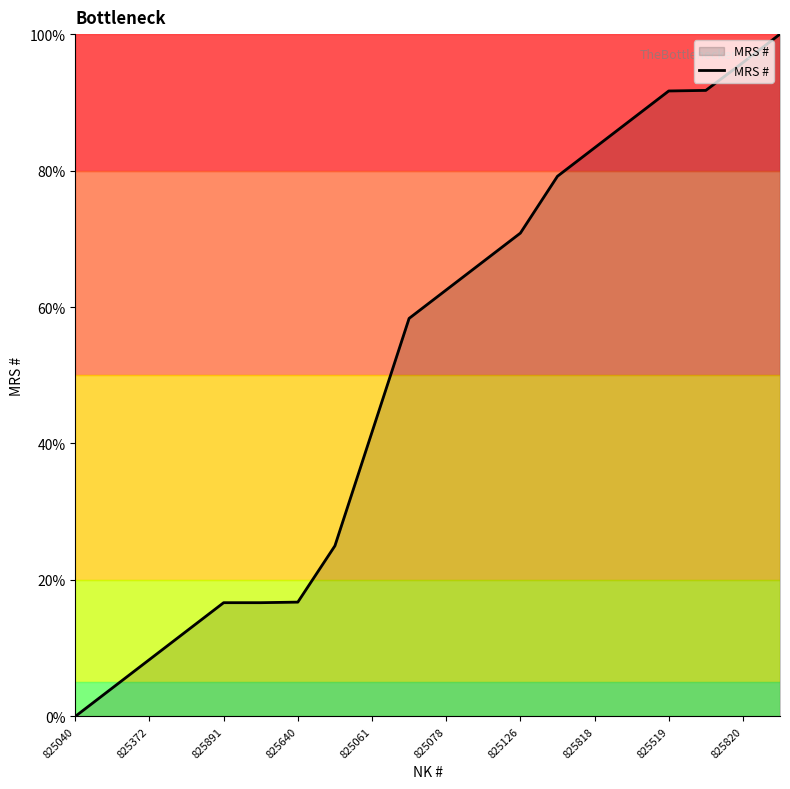

What is the difference between the maximum and minimum values?

100.0